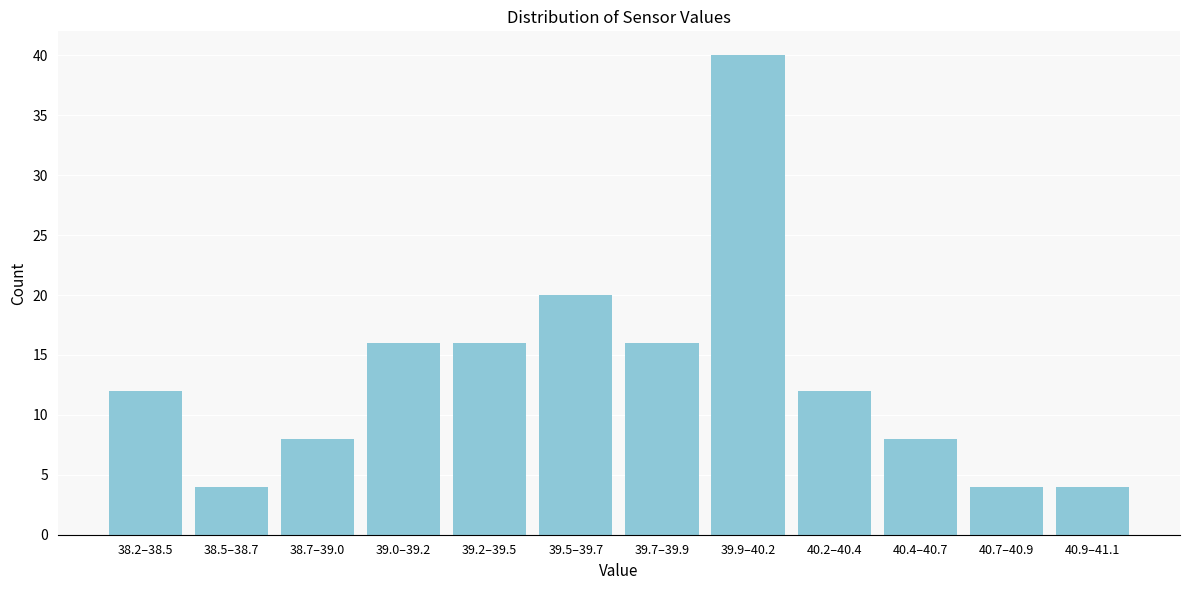

Reading left to right, extract all data points from this chart.

38.2–38.5=12	38.5–38.7=4	38.7–39.0=8	39.0–39.2=16	39.2–39.5=16	39.5–39.7=20	39.7–39.9=16	39.9–40.2=40	40.2–40.4=12	40.4–40.7=8	40.7–40.9=4	40.9–41.1=4